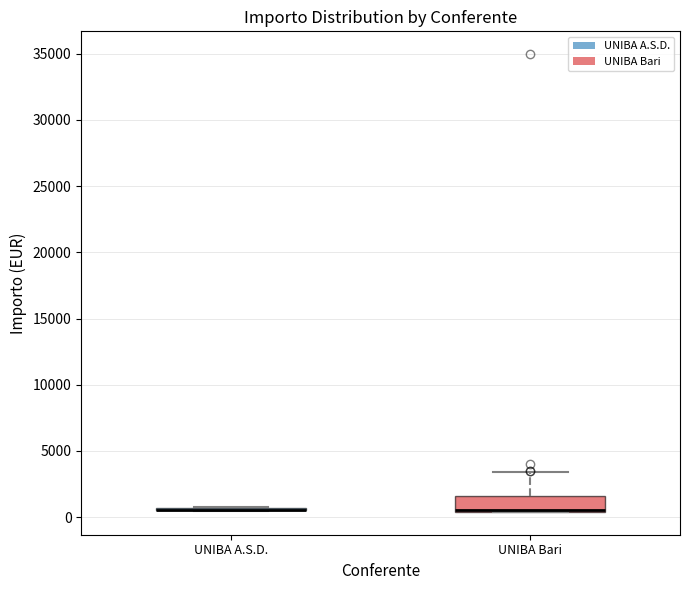

Reading left to right, read every box against the y-axis: the position of its median line, the range the box covers, and the ends of its whiskers. The values are not printed on the chart, so give them approximately, as read against the axis.

UNIBA A.S.D.: box collapsed to a line at 500, whiskers 500 to 1000
UNIBA Bari: median 500 (drawn on the box's lower edge), box 500 to 1500, whiskers 500 to 3500